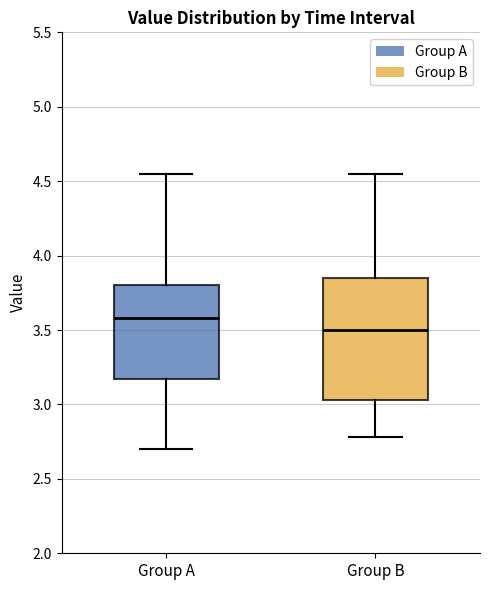

Comparing the boxes themselves (not the whiskers), which one is the tallest?

Group B